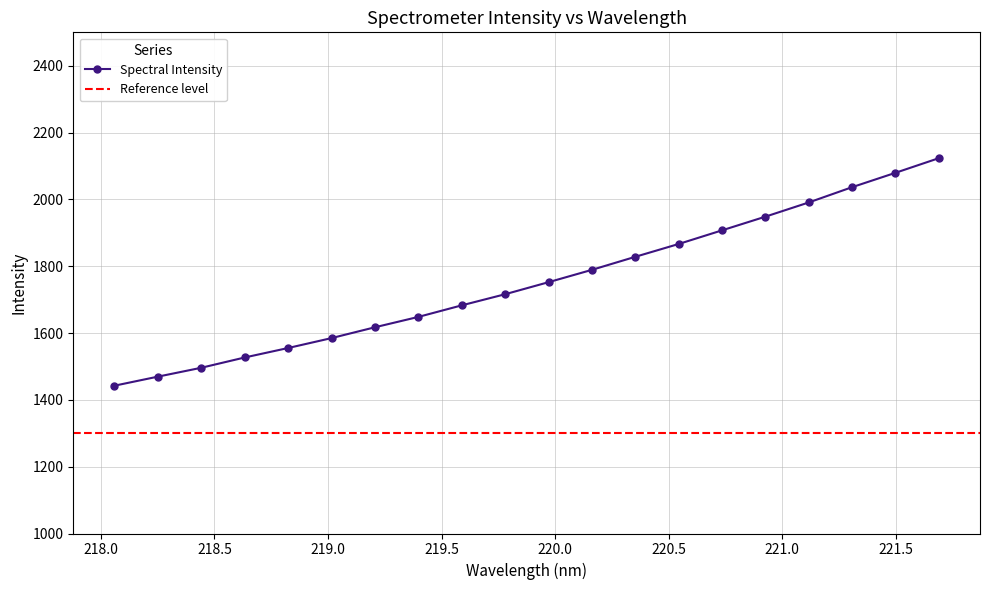

What is the sum of all values?

35061.1